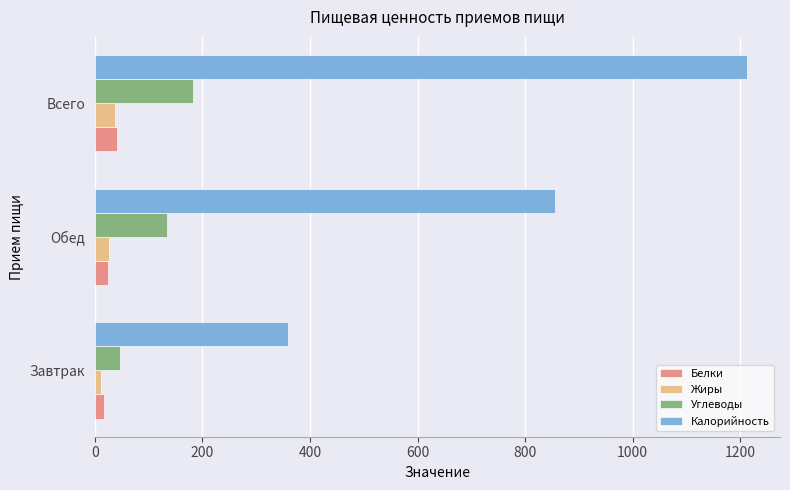

The value of Калорийность at Обед is 427.4. True or false?

False